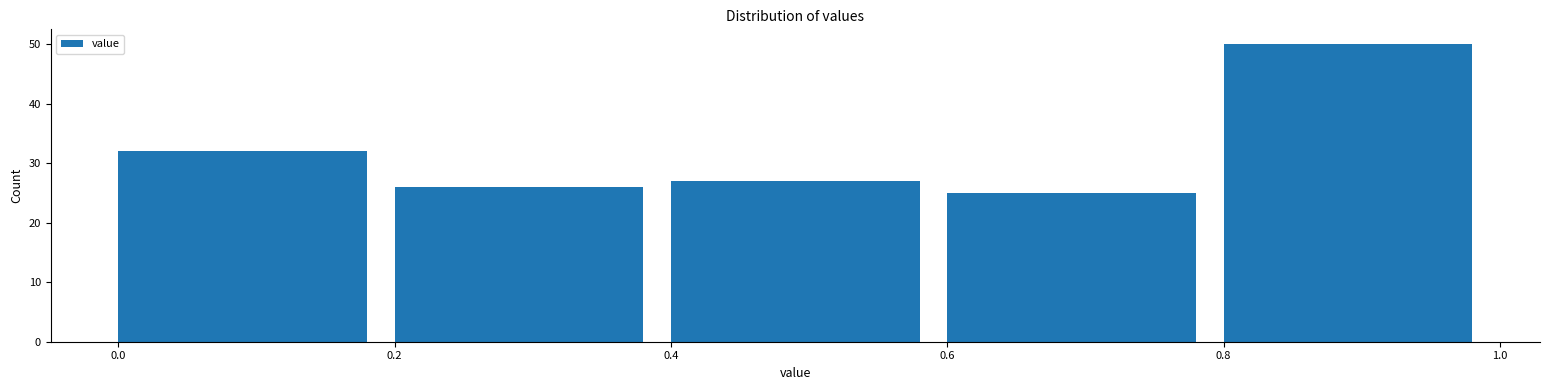

Reading left to right, list every bar in this chart as the range it spans on the x-axis followed by its height. The values are not printed on the chart, so give them approximately, as read against the axis.

0.0 to 0.2: 32
0.2 to 0.4: 26
0.4 to 0.6: 27
0.6 to 0.8: 25
0.8 to 1.0: 50